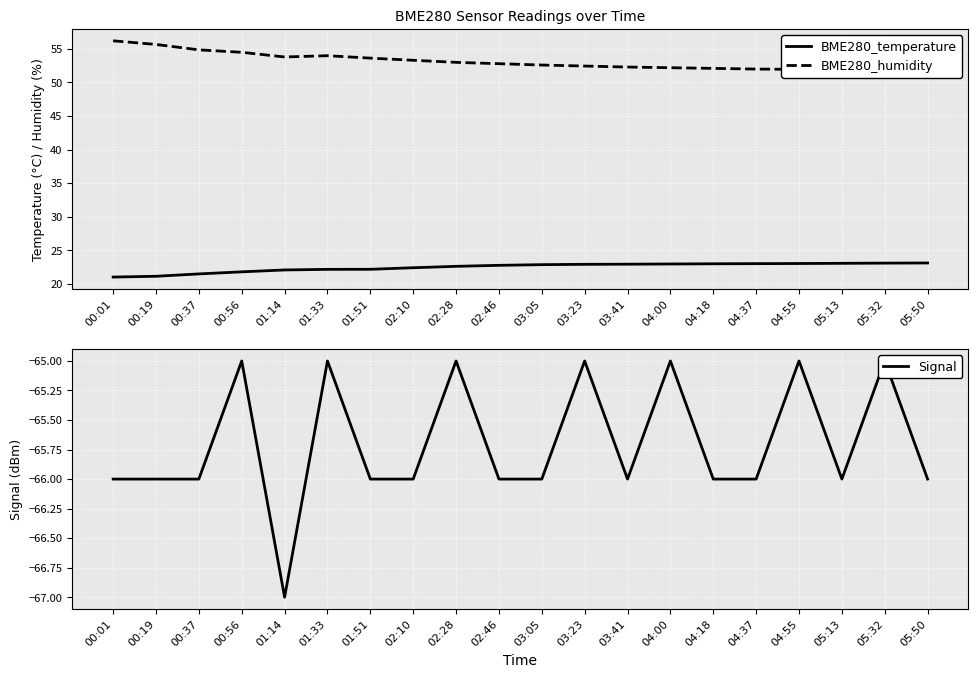

Reading left to right, extract all data points from this chart.

BME280_temperature: 00:01=21.0	00:19=21.1	00:37=21.5	00:56=21.8	01:14=22.1	01:33=22.1	01:51=22.2	02:10=22.4	02:28=22.6	02:46=22.8	03:05=22.9	03:23=22.9	03:41=22.9	04:00=22.9	04:18=23.0	04:37=23.0	04:55=23.0	05:13=23.1	05:32=23.1	05:50=23.1
BME280_humidity: 00:01=56.2	00:19=55.7	00:37=54.9	00:56=54.5	01:14=53.8	01:33=54.0	01:51=53.6	02:10=53.3	02:28=53.0	02:46=52.8	03:05=52.6	03:23=52.5	03:41=52.3	04:00=52.2	04:18=52.1	04:37=52.0	04:55=52.0	05:13=51.9	05:32=51.9	05:50=51.8
Signal: 00:01=-66.0	00:19=-66.0	00:37=-66.0	00:56=-65.0	01:14=-67.0	01:33=-65.0	01:51=-66.0	02:10=-66.0	02:28=-65.0	02:46=-66.0	03:05=-66.0	03:23=-65.0	03:41=-66.0	04:00=-65.0	04:18=-66.0	04:37=-66.0	04:55=-65.0	05:13=-66.0	05:32=-65.0	05:50=-66.0